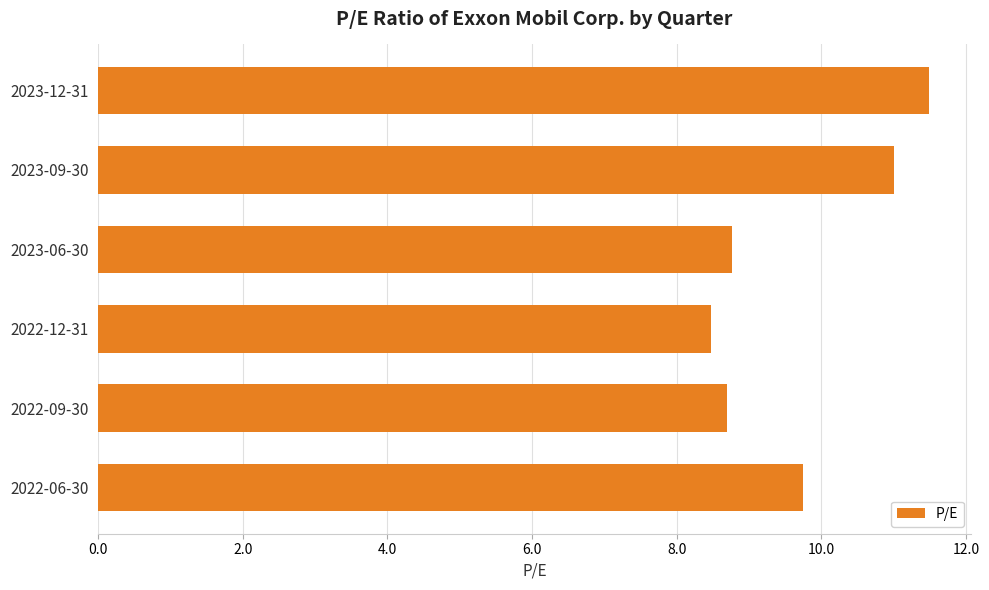

Is it true that the value at 2022-06-30 is 3.0?

False